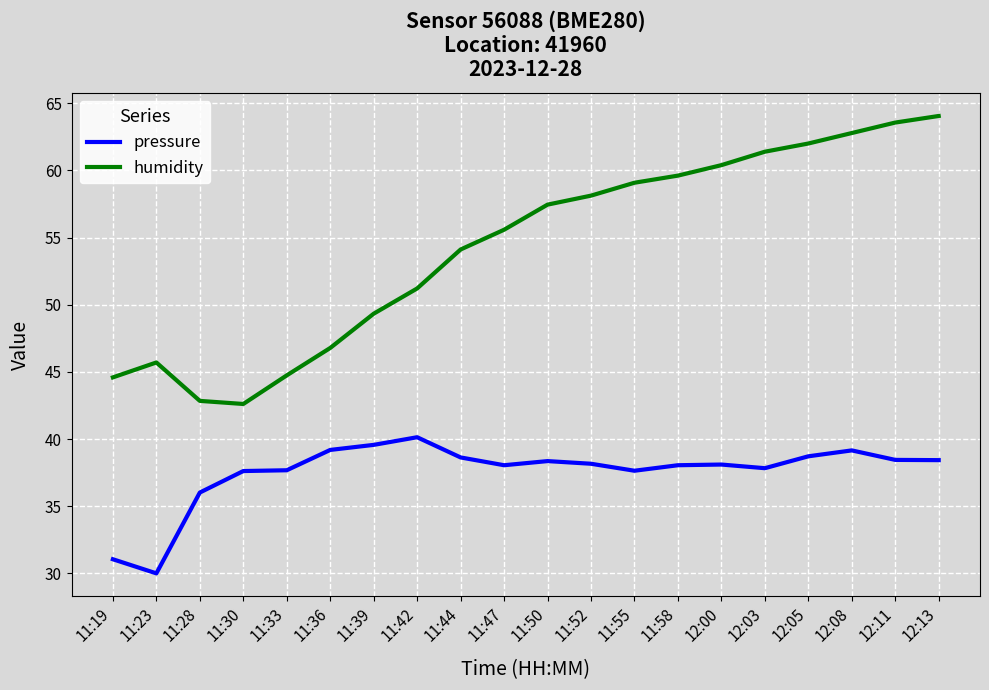

True or false: humidity and pressure intersect in this chart.

False